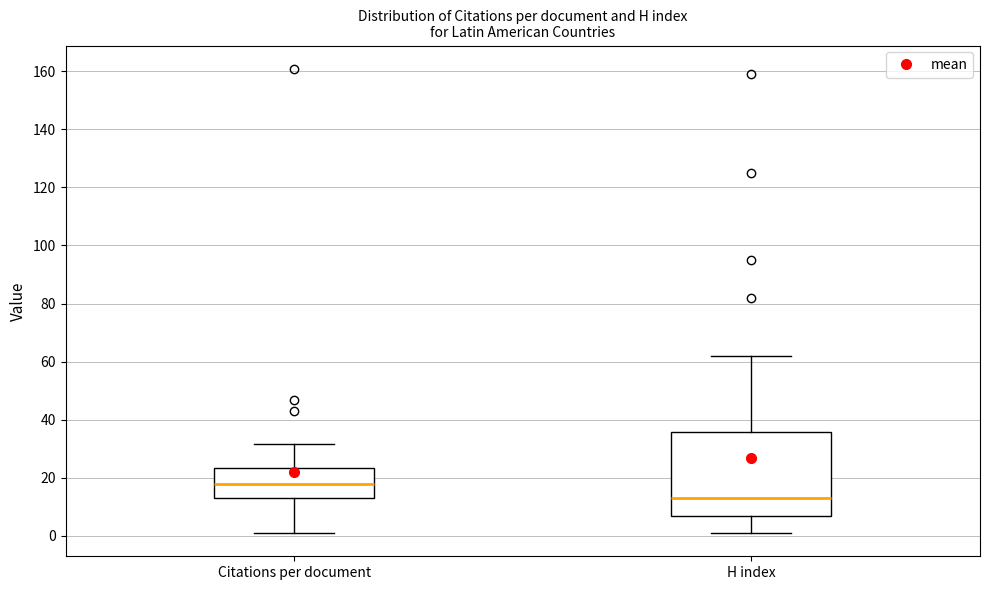

Reading left to right, read every box against the y-axis: the position of its median line, the range the box covers, and the ends of its whiskers. The values are not printed on the chart, so give them approximately, as read against the axis.

Citations per document: median 18, box 12 to 24, whiskers 2 to 32
H index: median 14, box 6 to 36, whiskers 2 to 62